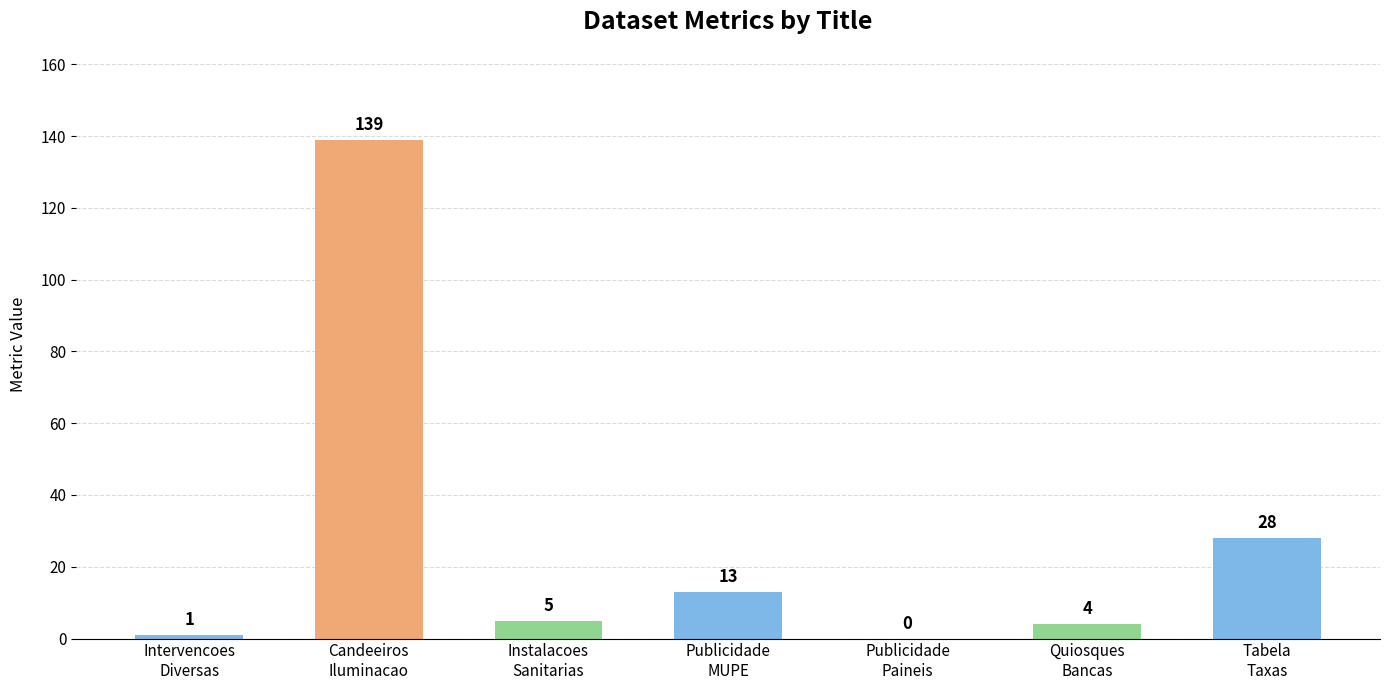

What is the greatest value displayed?

139